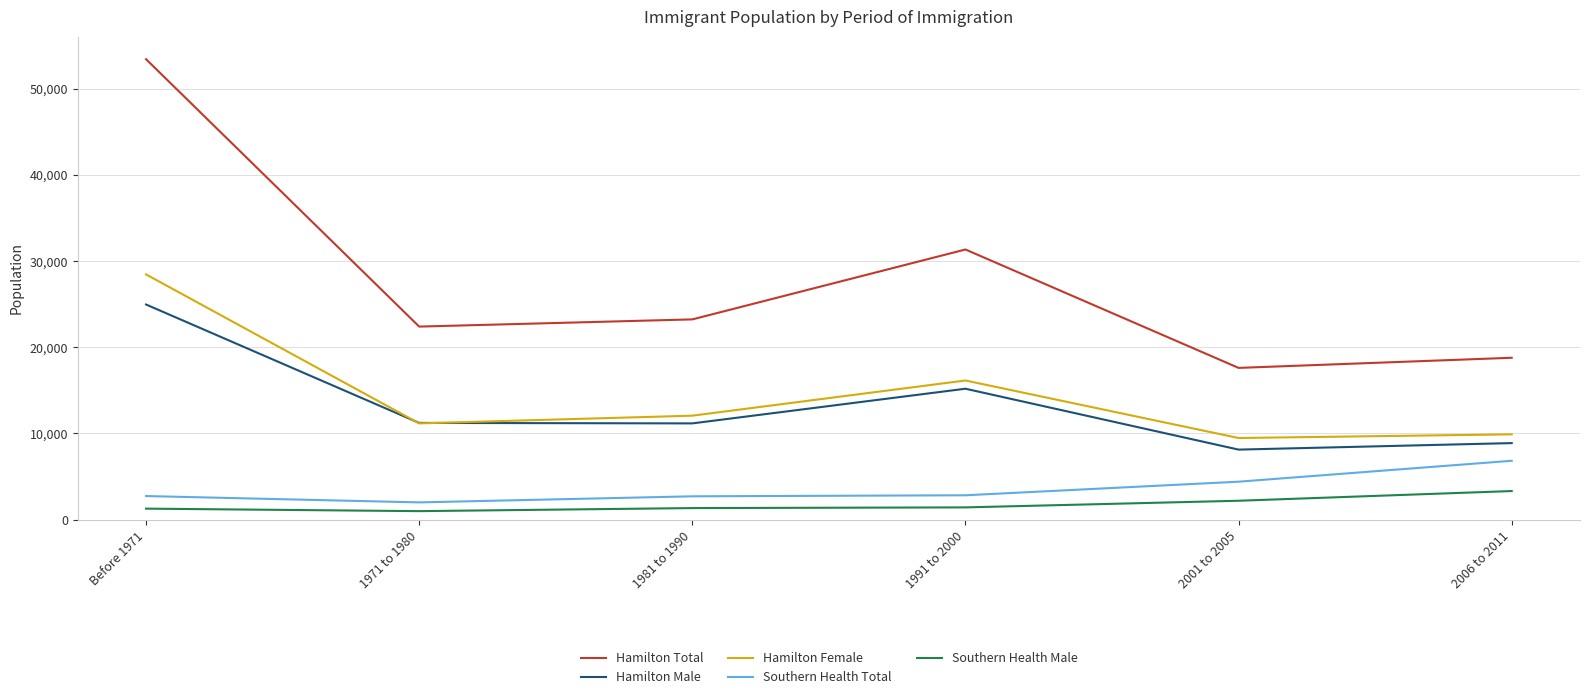

In Hamilton Female, how many points are lower than both neighbors (excluding endpoints)?

2